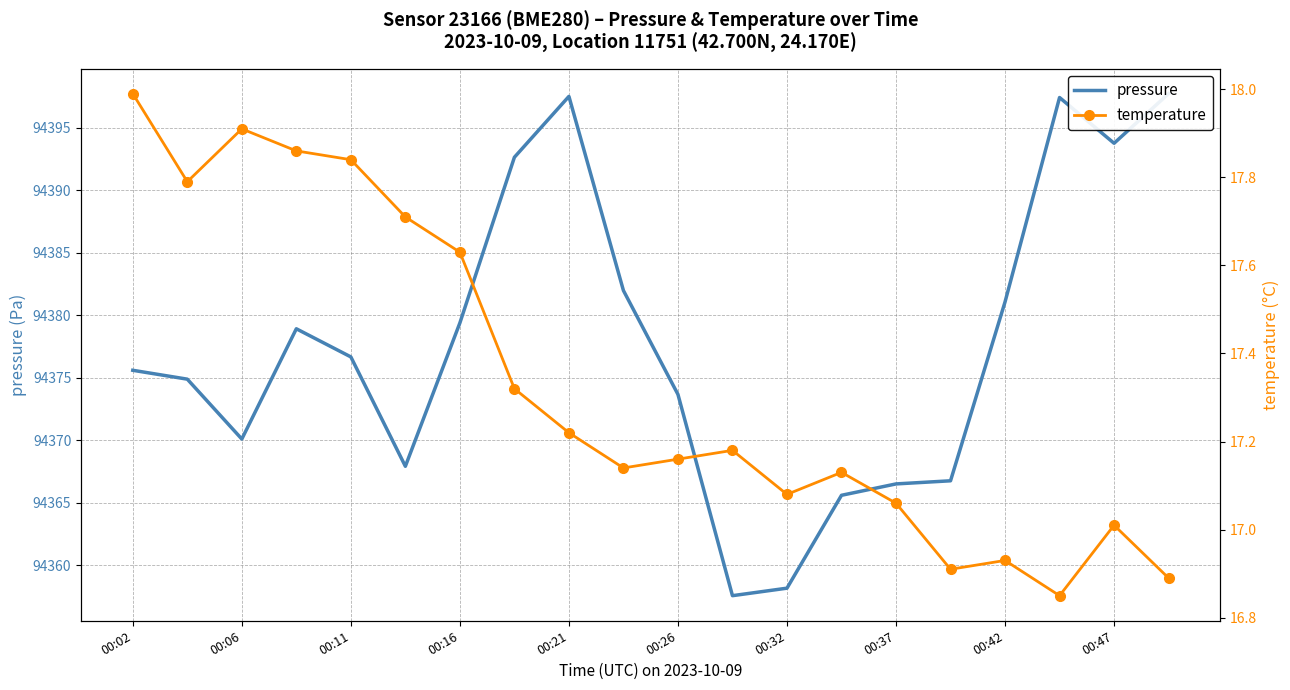

Does the chart have visible grid lines?

Yes